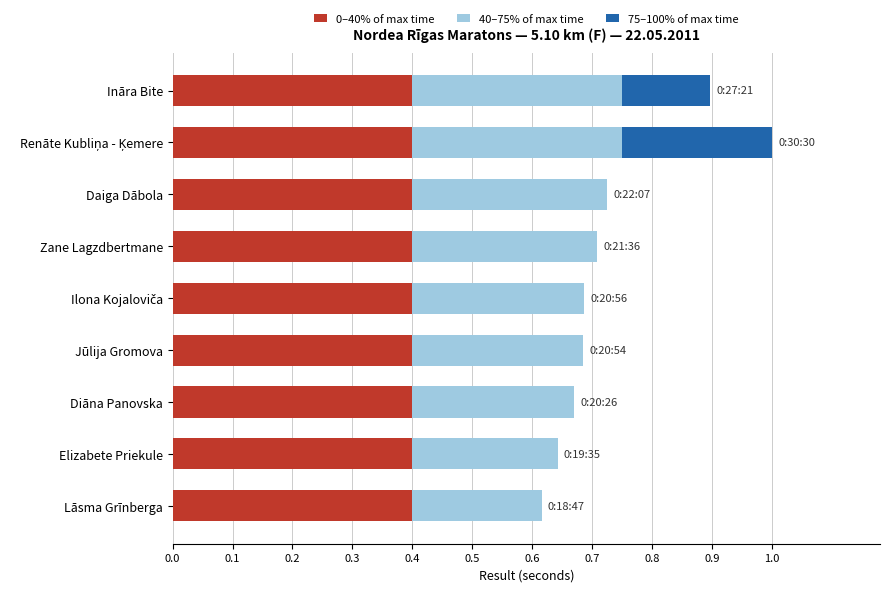

What is the total value across all series at Zane Lagzdbertmane?

0.7